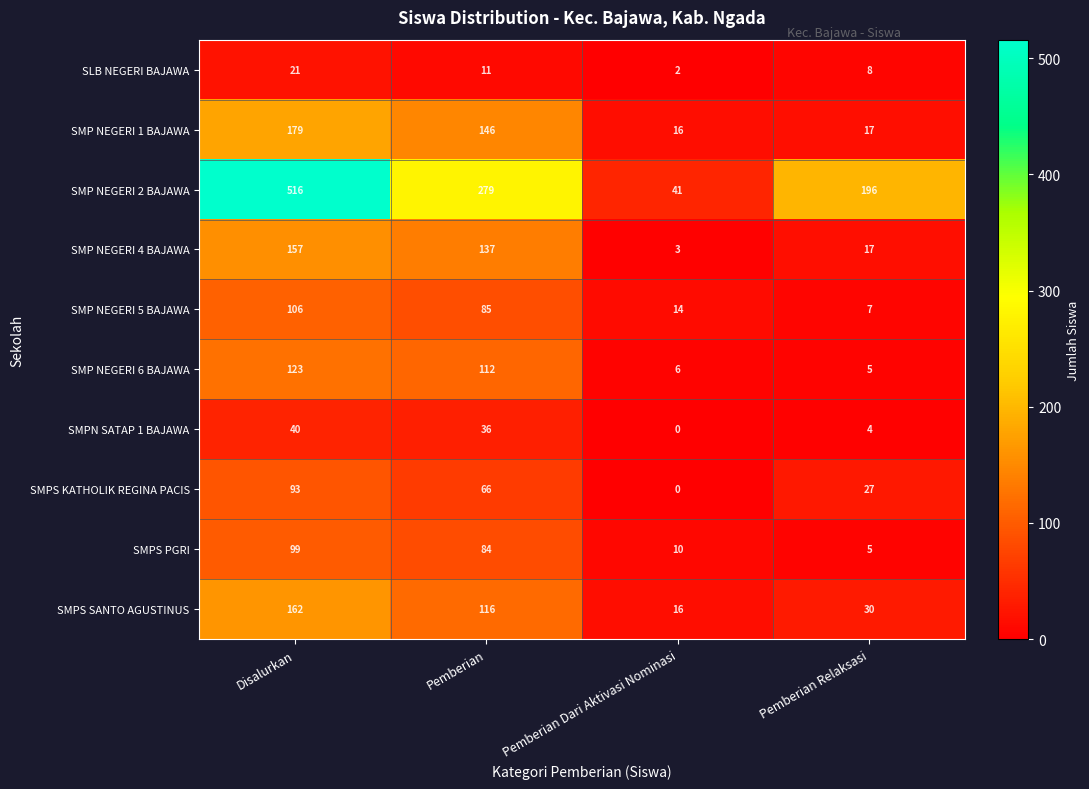

Count the number of categories in the chart.

4